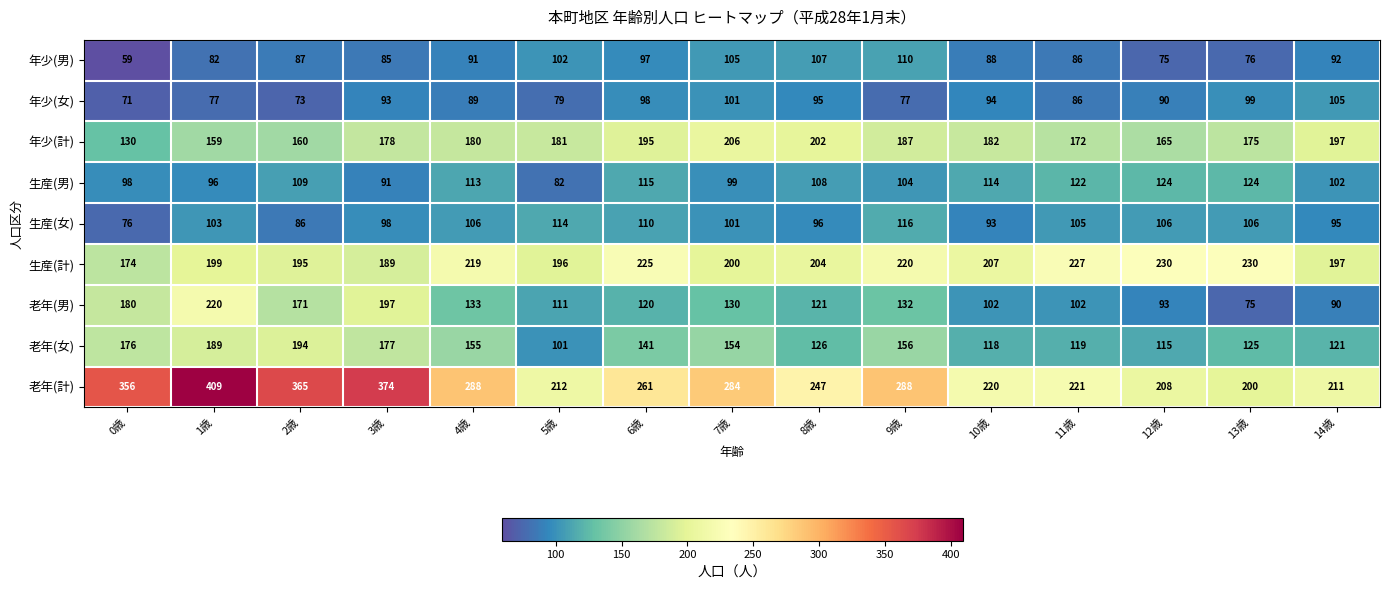

Count the number of categories in the chart.

15